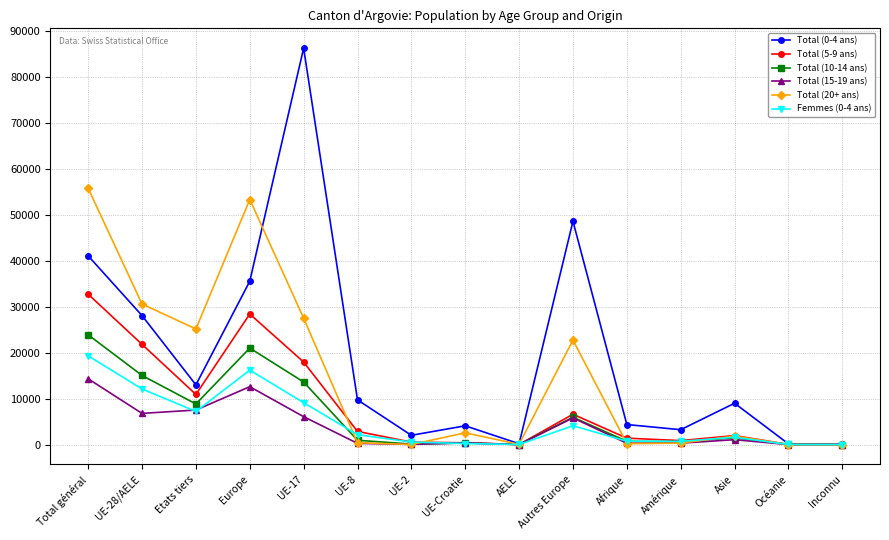

Is the value of Total (10-14 ans) at Total général greater than the value of Total (20+ ans) at Europe?

No